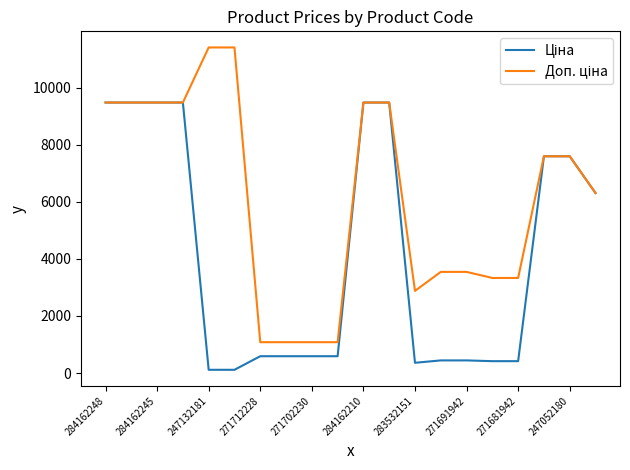

What is the maximum value shown in the chart?

11410.0